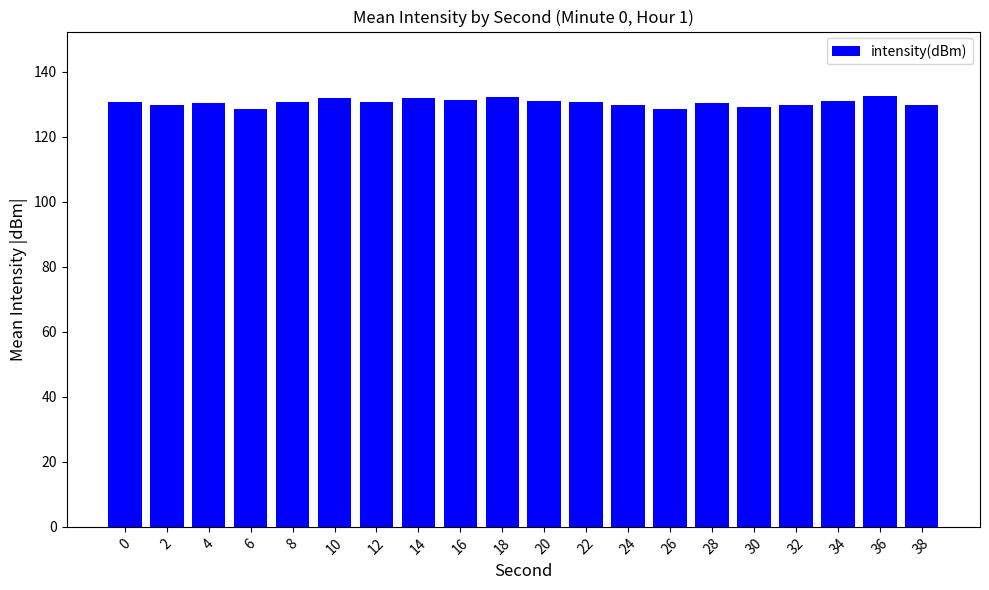

What is the change in value from 18 to 26?

-3.5